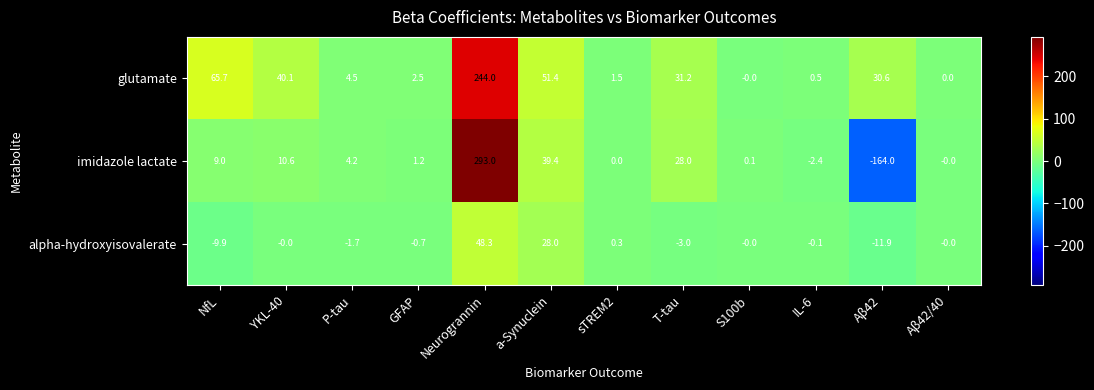

At which category is the sum across all series the highest?

Neurogrannin